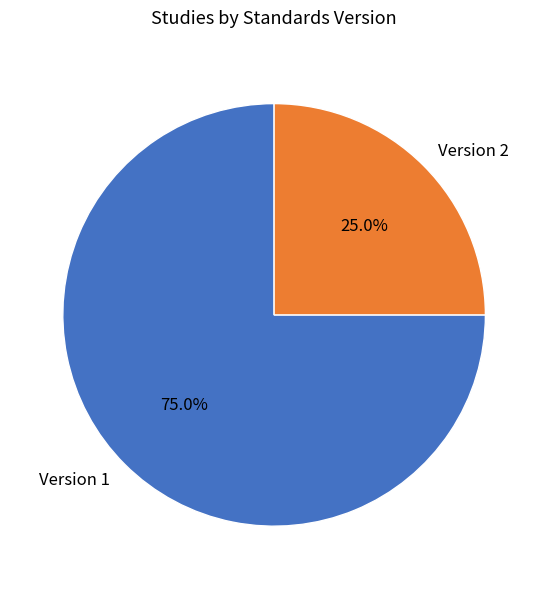

To the nearest percent, what is the combined percentage of Version 2 and Version 1?

100%